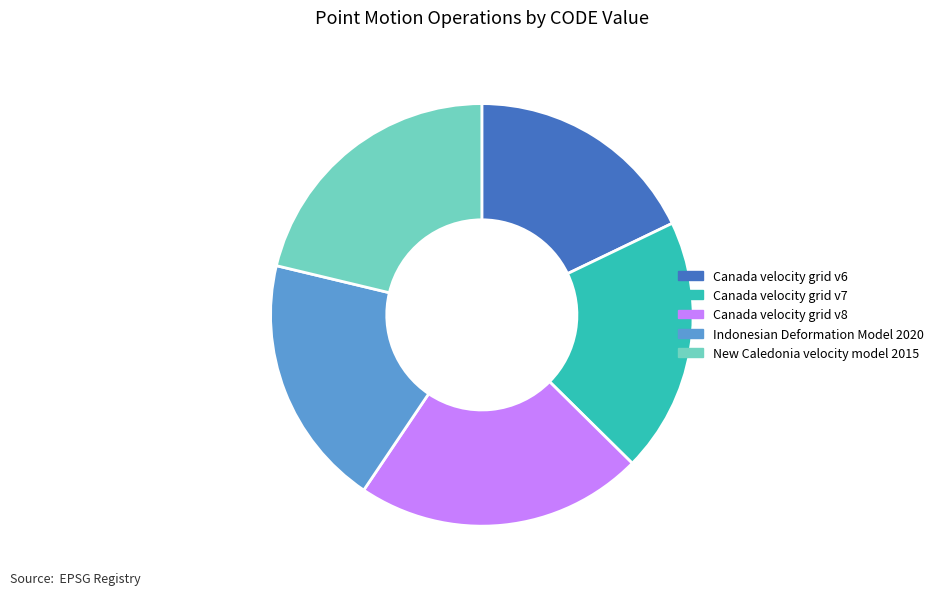

Does any single category account for the majority?

No